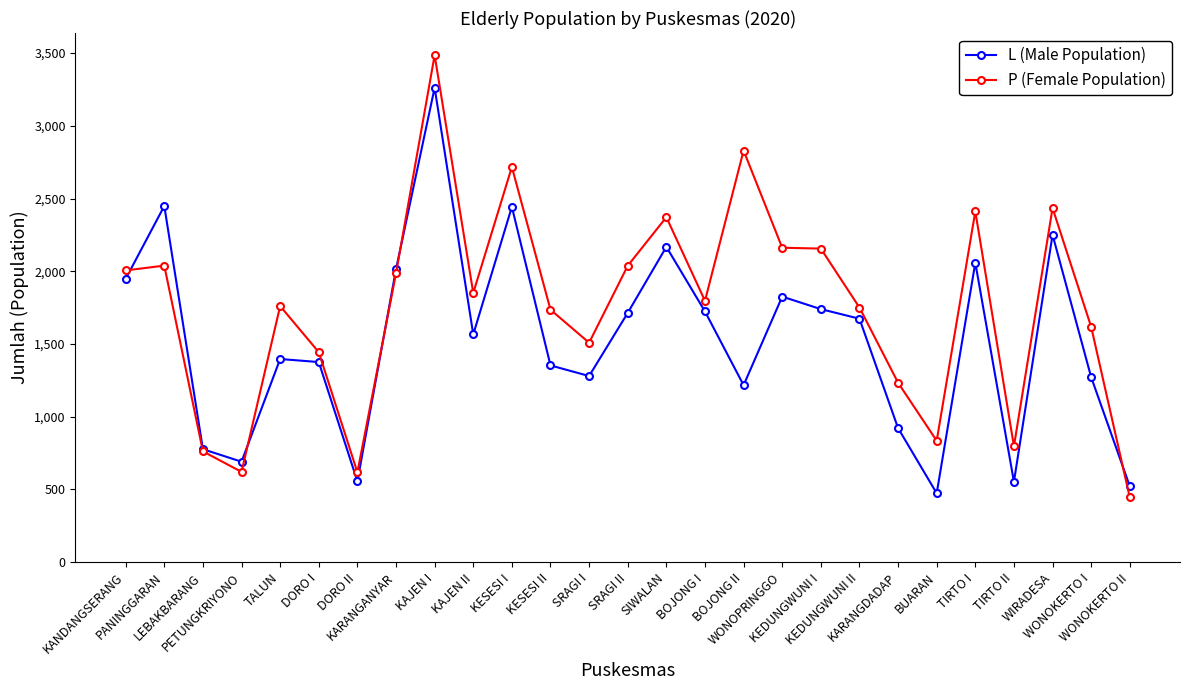

What is the average value of the L (Male Population) series?

1527